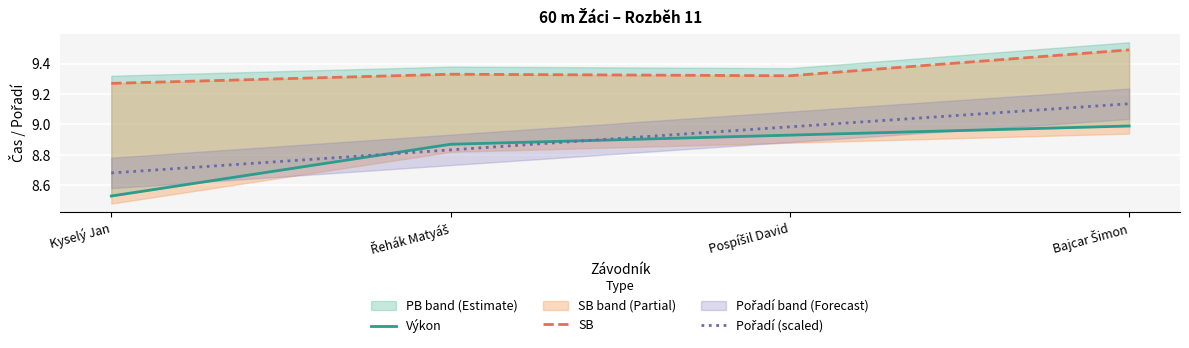

Reading left to right, what are all the values shown in this chart?

Výkon: Kyselý Jan=8.5	Řehák Matyáš=8.9	Pospíšil David=8.9	Bajcar Šimon=9.0
SB: Kyselý Jan=9.3	Řehák Matyáš=9.3	Pospíšil David=9.3	Bajcar Šimon=9.5
Pořadí (scaled): Kyselý Jan=8.7	Řehák Matyáš=8.8	Pospíšil David=9.0	Bajcar Šimon=9.1